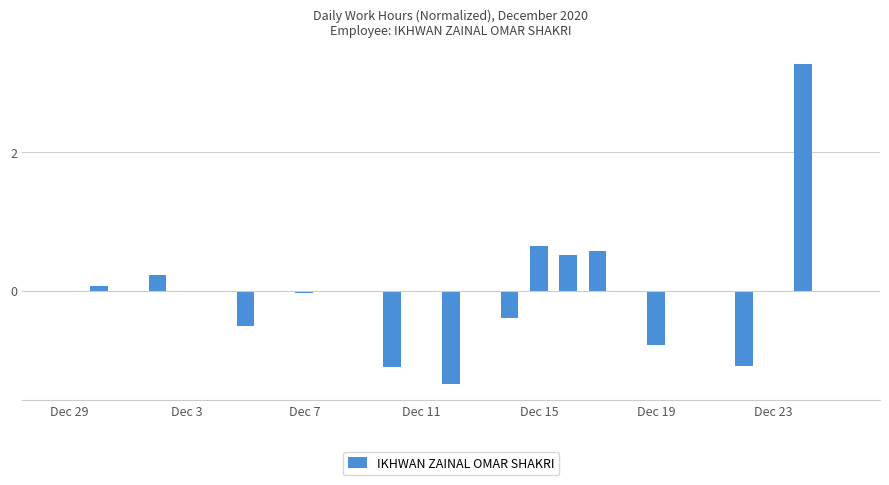

What is the maximum value shown in the chart?

3.3